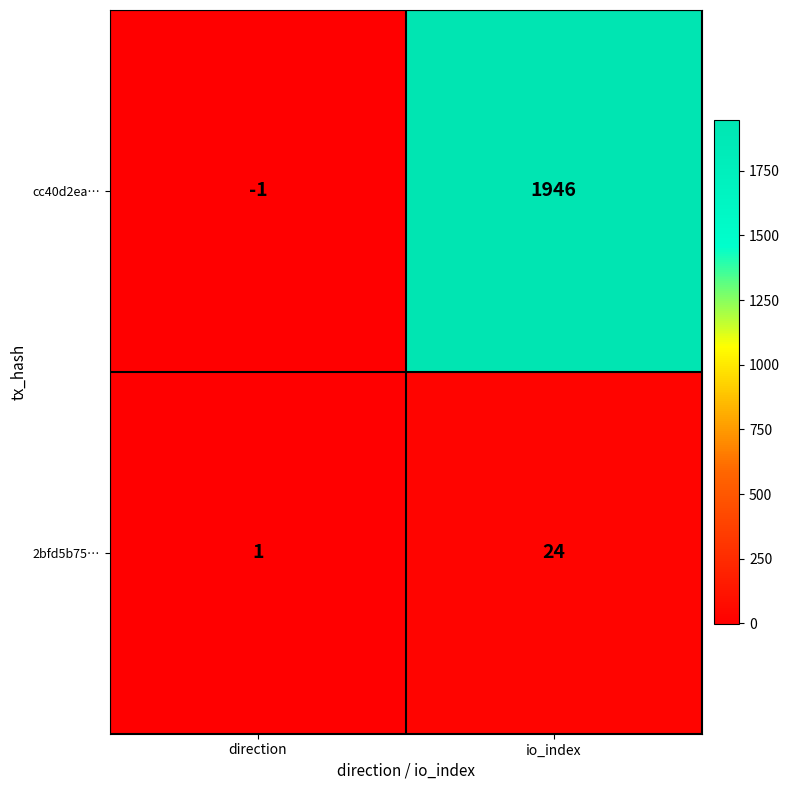

How many values in the 2bfd5b75… series are below 24?

1